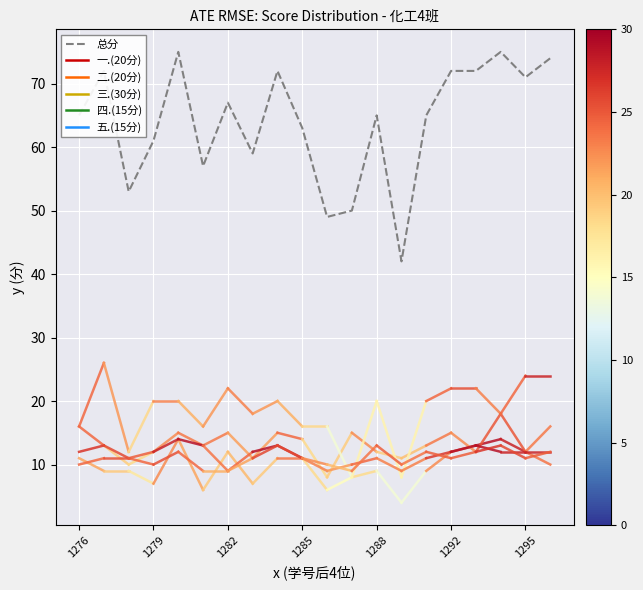

What is the smallest value displayed?

42